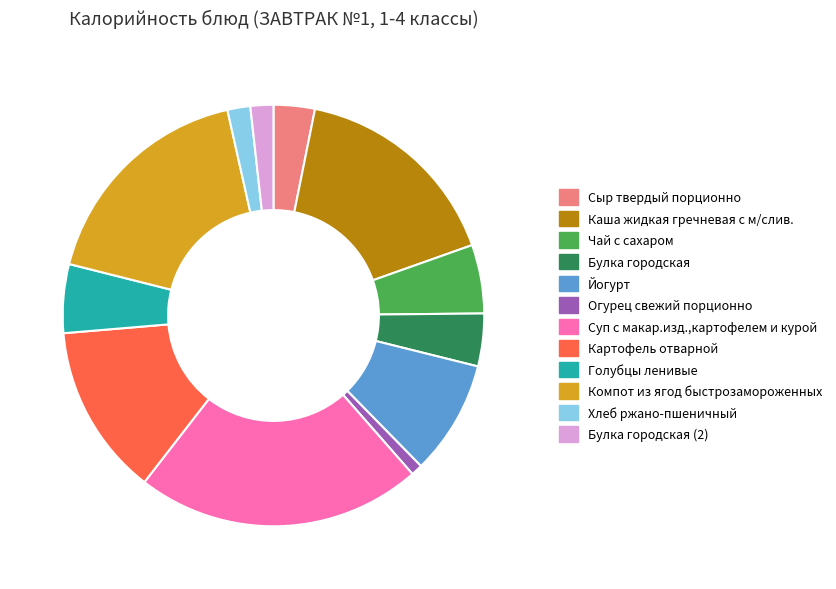

Which has a higher value, Сыр твердый порционно or Булка городская (2)?

Сыр твердый порционно